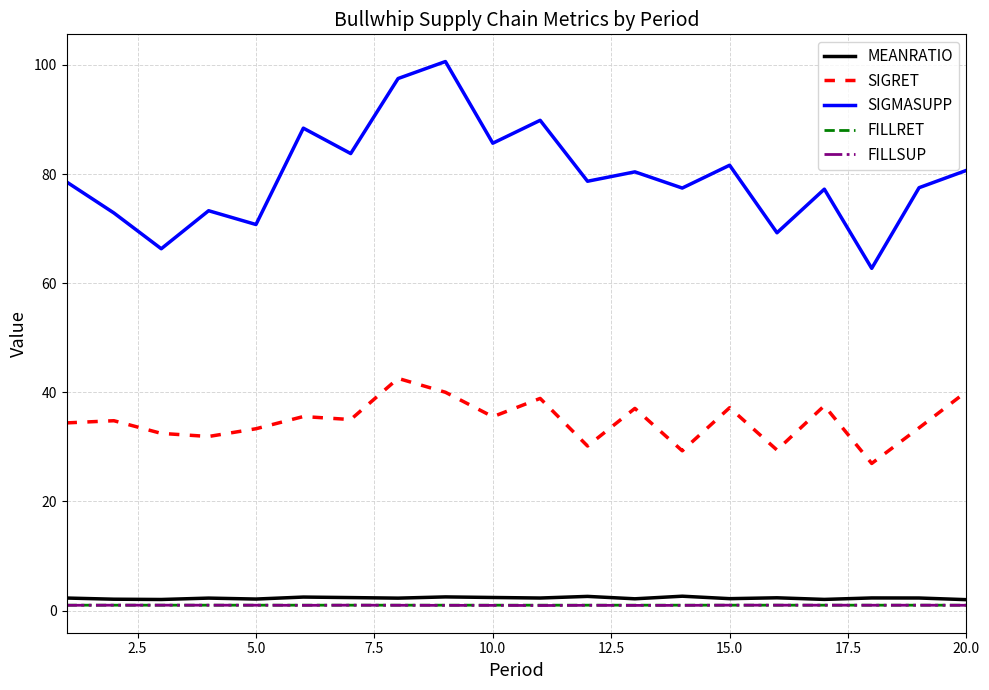

True or false: SIGMASUPP and MEANRATIO intersect in this chart.

False